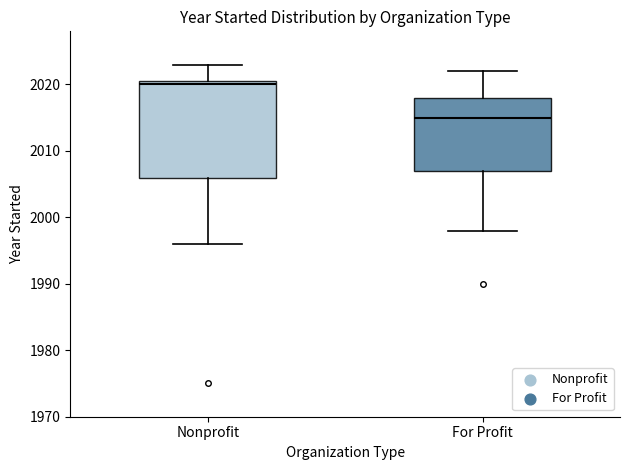

Which box has the highest median line?

Nonprofit